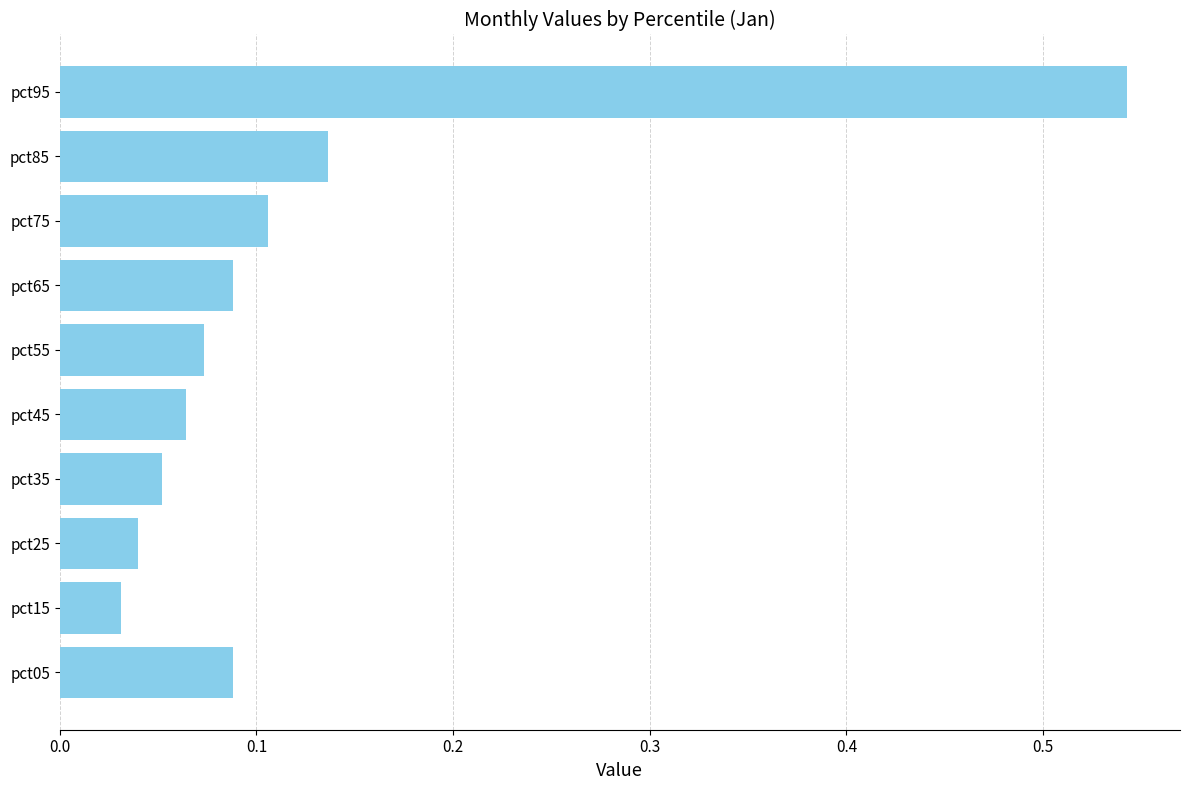

Which category has the highest value across all series?

pct95